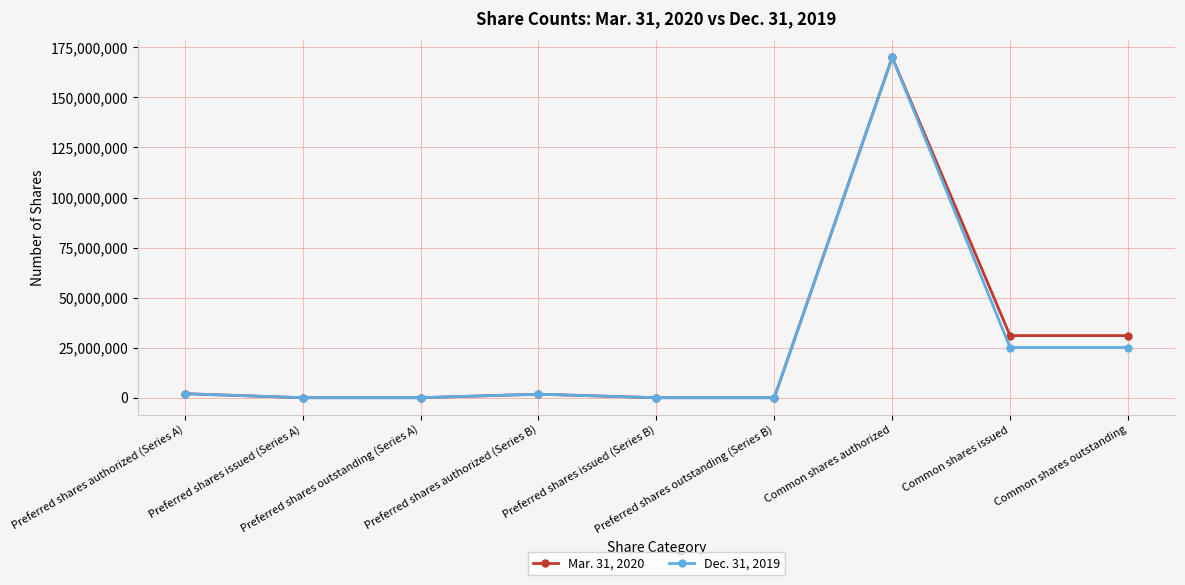

What is the label of the 9th point from the left?

Common shares outstanding